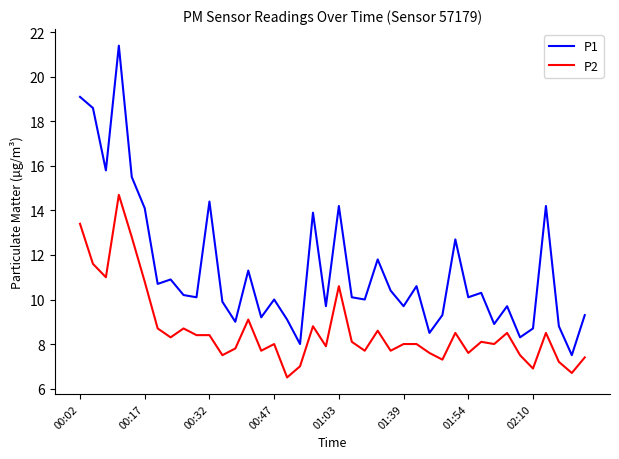

True or false: P2 and P1 cross at least once.

False